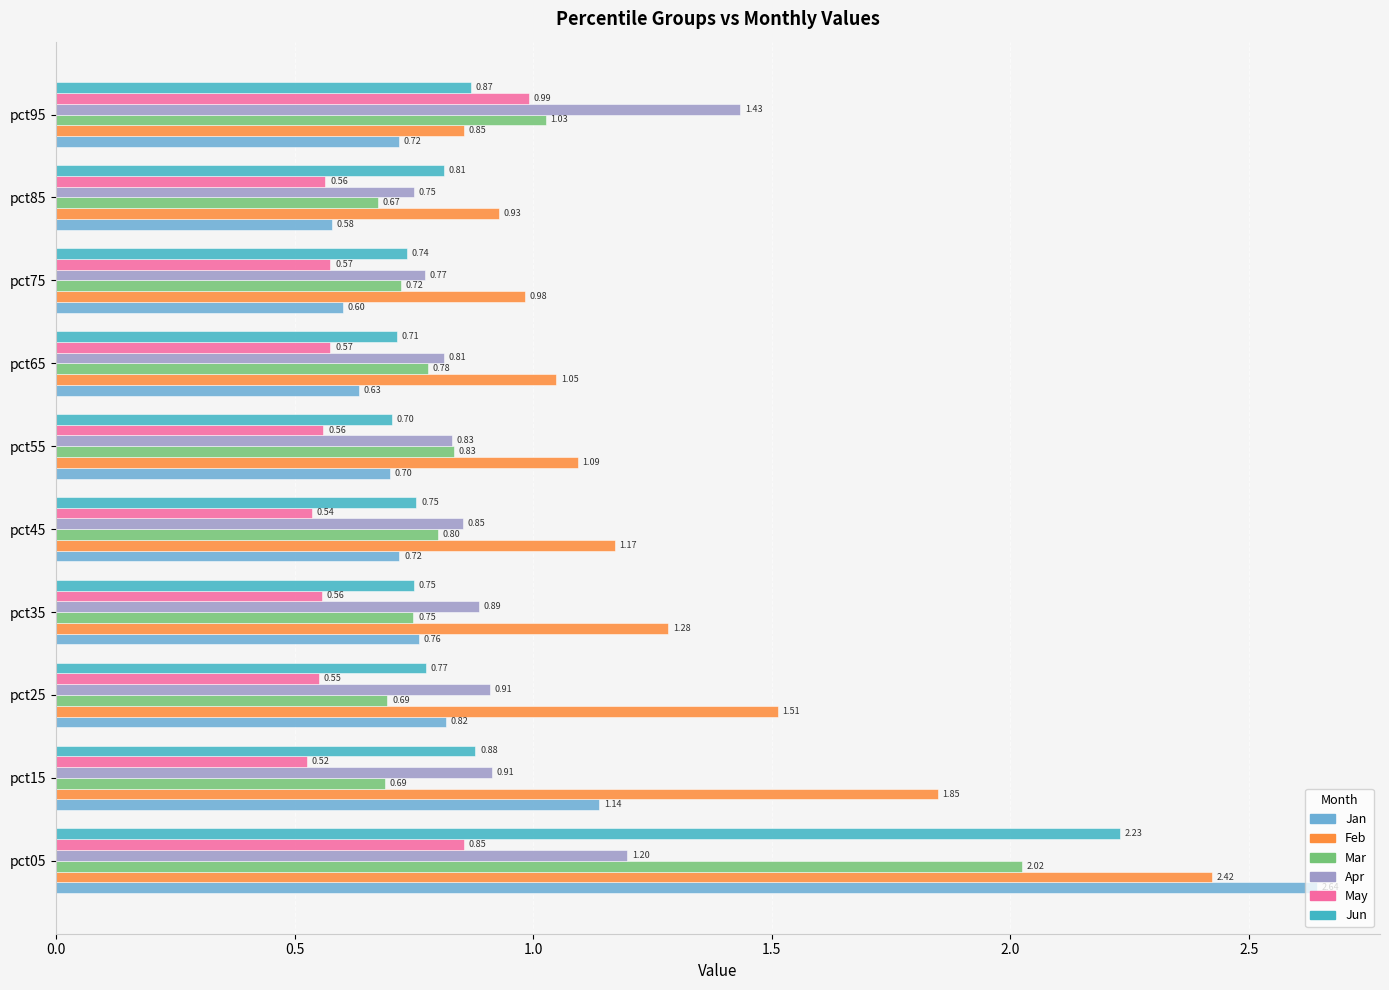

What is the sum of the Jun values at pct85 and pct25?

1.6